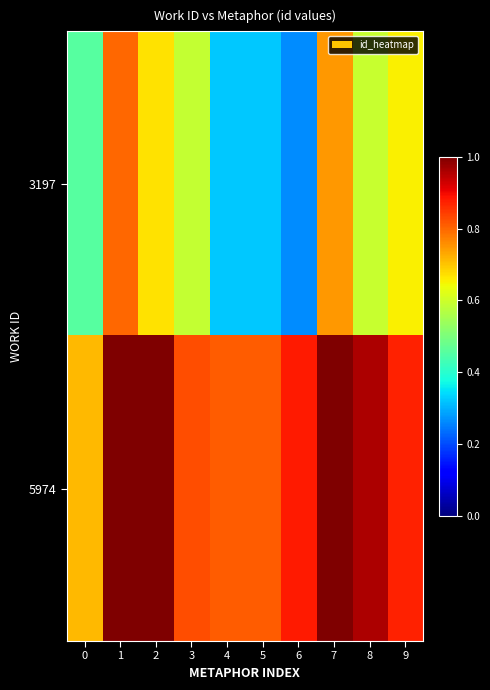

Reading right to left, extract all data points from this chart.

3197: 9=0.7	8=0.6	7=0.7	6=0.3	5=0.3	4=0.3	3=0.6	2=0.7	1=0.8	0=0.5
5974: 9=0.9	8=1.0	7=1.0	6=0.9	5=0.8	4=0.8	3=0.8	2=1.0	1=1.0	0=0.7